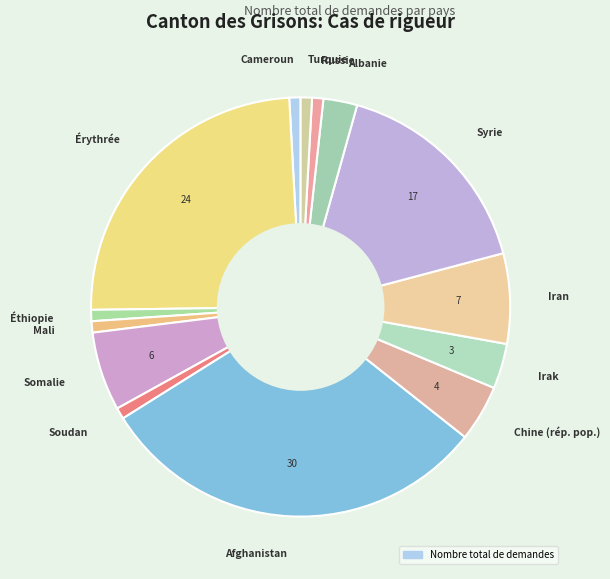

Does Mali represent more than half of the total?

No